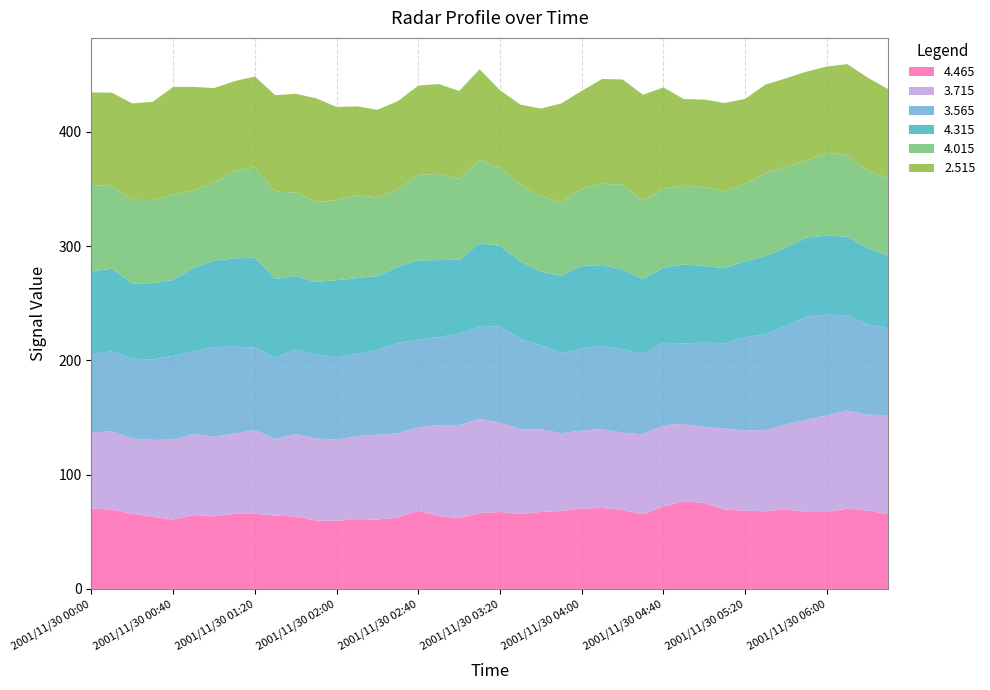

Reading right to left, what are all the values shown in this chart?

4.465: 65.4	68.6	70.3	67.4	67.3	69.8	67.9	68.5	69.6	75.3	76.9	72.2	65.3	69.0	70.9	70.3	68.2	67.4	65.5	67.4	66.4	61.9	63.9	68.3	62.6	60.7	61.1	59.6	59.8	63.5	64.1	65.8	65.8	63.5	64.7	60.6	63.2	65.7	69.5	70.4
3.715: 86.8	83.8	85.8	84.5	80.8	74.2	71.2	70.1	70.8	66.4	67.6	71.1	70.0	67.8	68.9	68.4	68.0	72.4	74.3	78.2	82.4	81.5	79.6	73.2	73.7	74.2	72.6	71.1	71.9	72.0	67.1	73.3	70.1	69.8	70.8	70.1	67.2	65.9	68.5	66.3
3.565: 75.8	79.1	83.3	88.3	90.0	86.3	999.0	81.6	74.5	73.9	70.4	72.1	70.1	73.1	72.7	71.6	70.3	73.4	78.8	84.1	80.5	79.9	77.0	76.8	79.0	74.3	72.2	72.1	73.5	74.0	71.2	72.1	76.1	78.4	72.6	73.3	70.4	69.9	69.9	68.7
4.315: 63.8	66.8	69.0	69.0	69.4	68.3	68.3	66.5	65.8	67.0	69.1	65.8	65.8	69.8	71.0	72.4	67.6	64.4	68.0	70.4	73.2	64.8	67.3	69.3	66.5	64.7	66.1	67.4	63.5	64.3	68.9	78.6	77.4	75.6	73.2	66.3	66.8	65.9	72.4	72.6
4.015: 67.9	67.5	71.3	72.6	67.5	71.0	72.7	67.6	67.4	69.1	69.0	69.0	68.7	74.1	71.2	67.5	64.5	65.9	67.4	68.3	72.8	70.7	75.3	74.9	68.0	68.9	72.4	70.1	69.9	73.1	76.4	79.2	76.7	68.0	67.5	74.8	72.7	73.1	72.5	74.9
2.515: 77.7	81.7	79.6	75.4	77.7	77.3	77.4	74.6	77.2	76.6	75.7	88.7	92.6	999.0	91.6	85.7	86.3	76.9	69.9	68.1	79.5	77.0	78.8	78.0	77.1	76.5	78.0	81.5	90.8	86.5	84.4	79.5	78.3	83.0	90.6	94.3	86.0	84.4	81.5	81.6